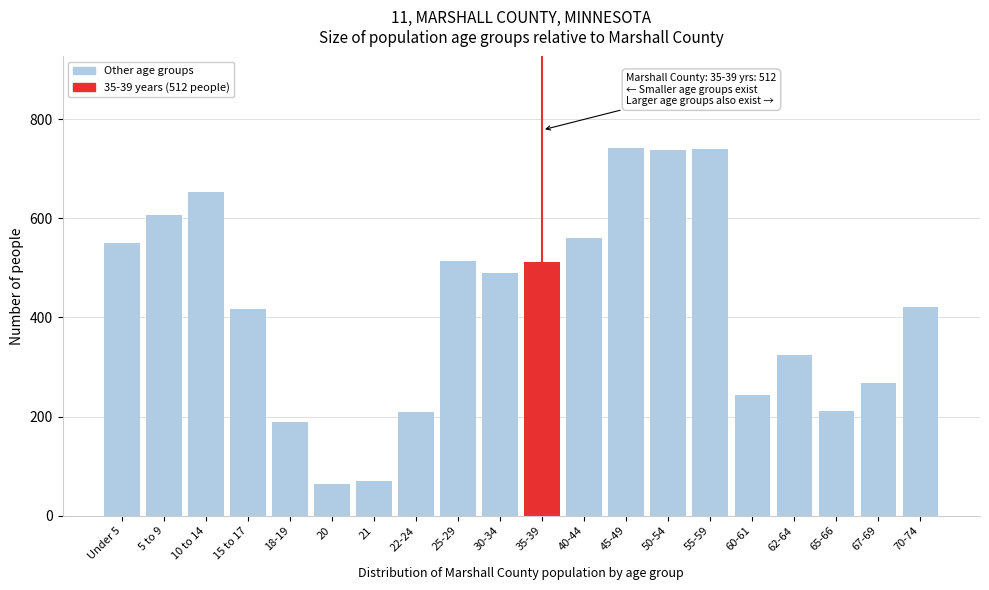

What is the difference between the values at 18-19 and 45-49?

551